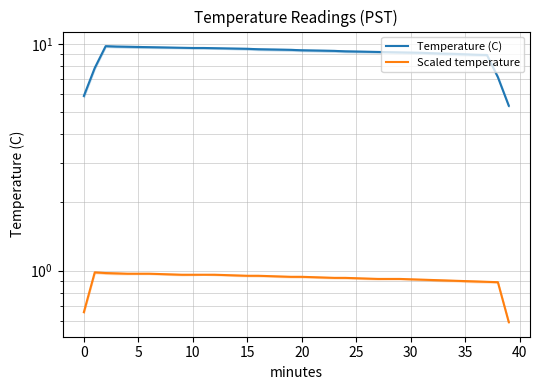

Between 20 and 5, which is larger?

5